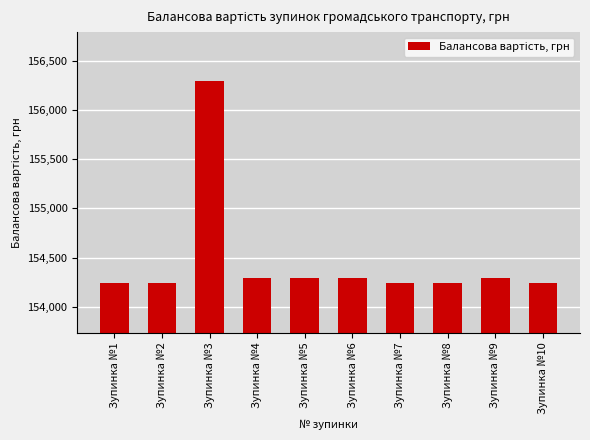

How many data points are less than 154297?

5